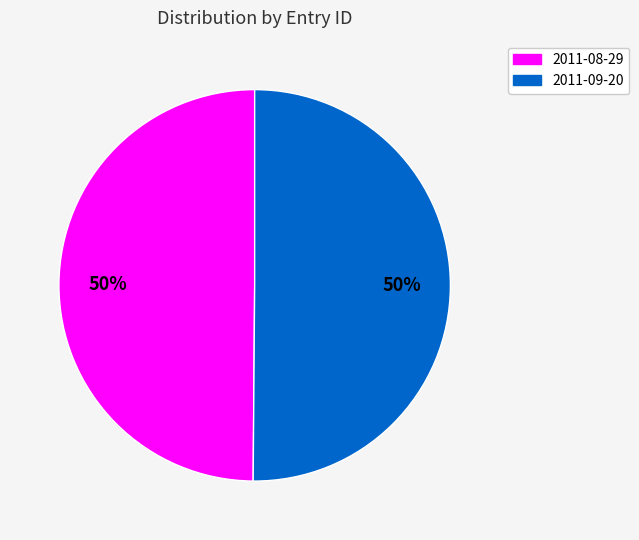

The 2011-09-20 slice represents 60% of the pie. True or false?

False